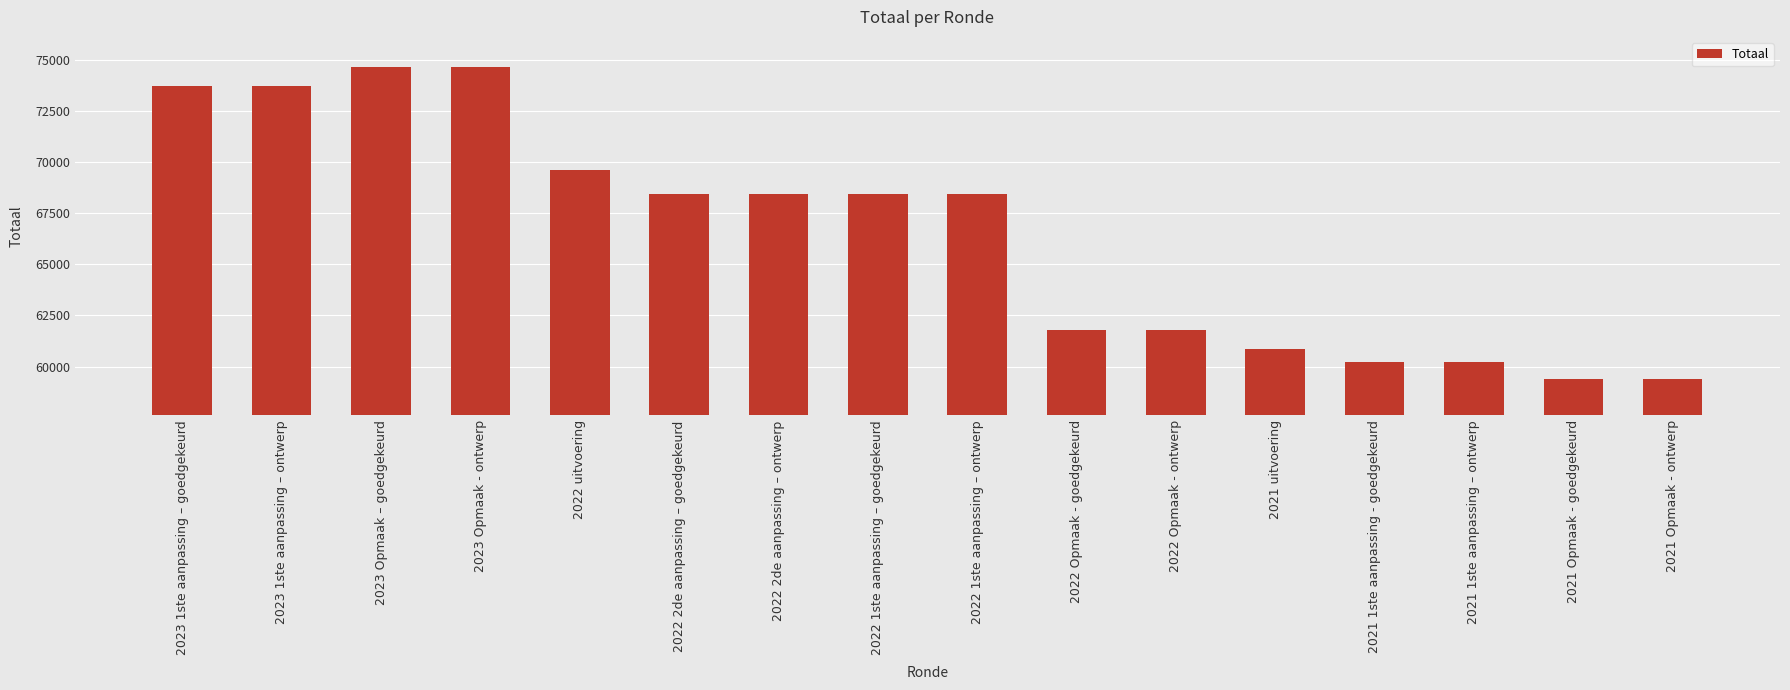

Between 2021 Opmaak - ontwerp and 2022 Opmaak - ontwerp, which is larger?

2022 Opmaak - ontwerp